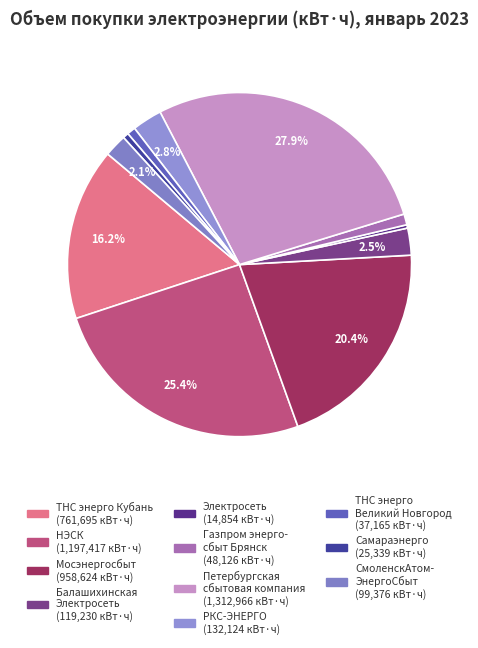

Which slice is the smallest?

АО "Электросеть"